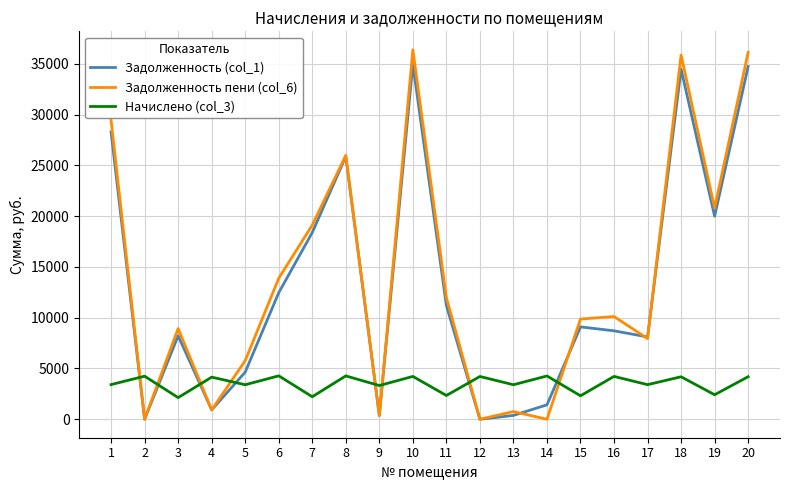

The value of Начислено (col_3) at 4 is 6078.3. True or false?

False